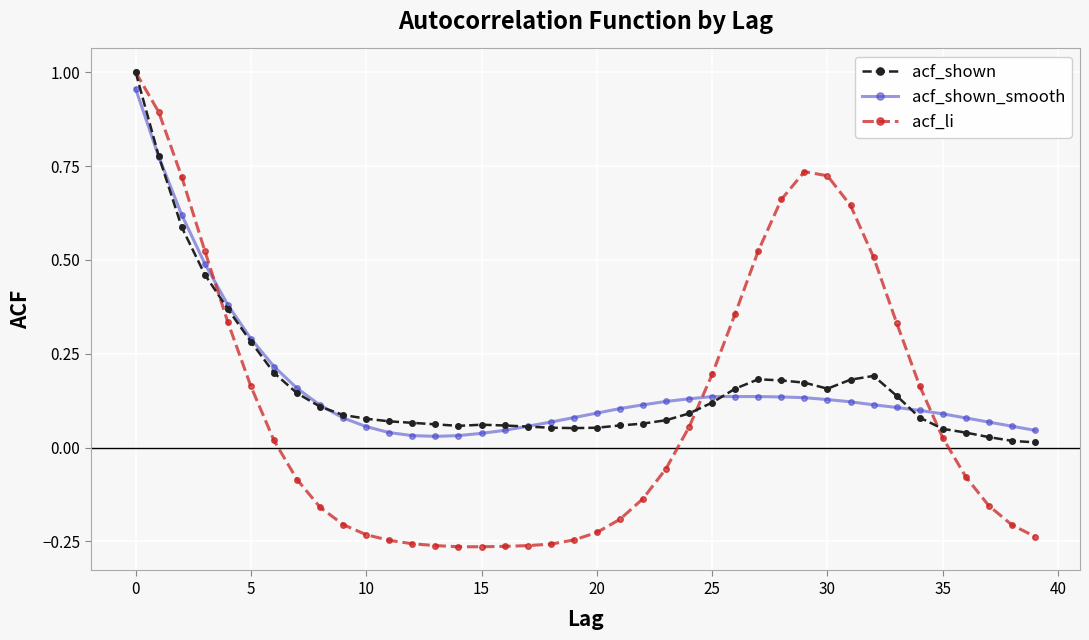

True or false: acf_shown has more than 0 interior local peaks.

True